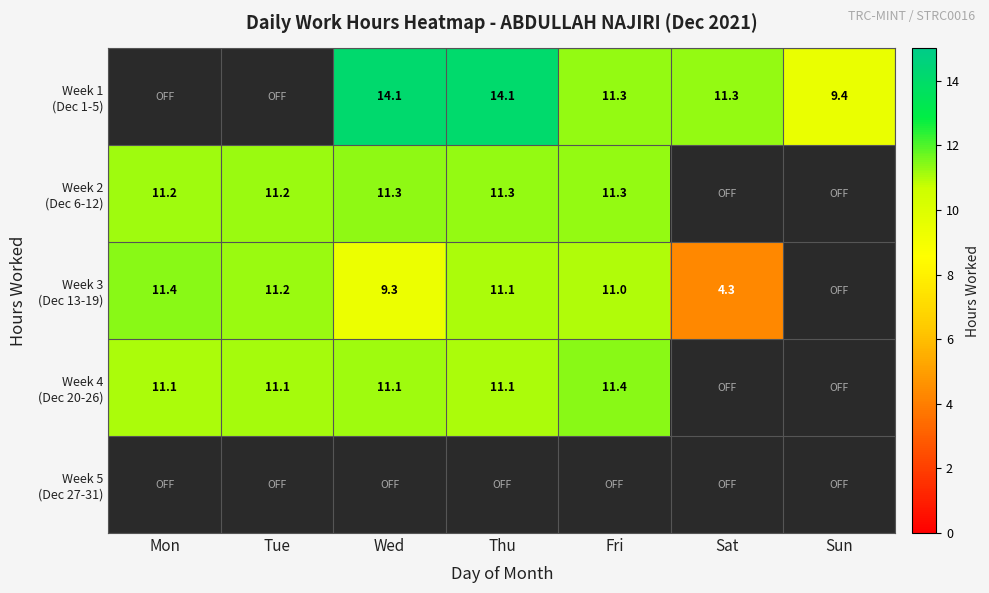

What is the sum of the Week 2 (Dec 6-12) values at Wed and Thu?

22.6